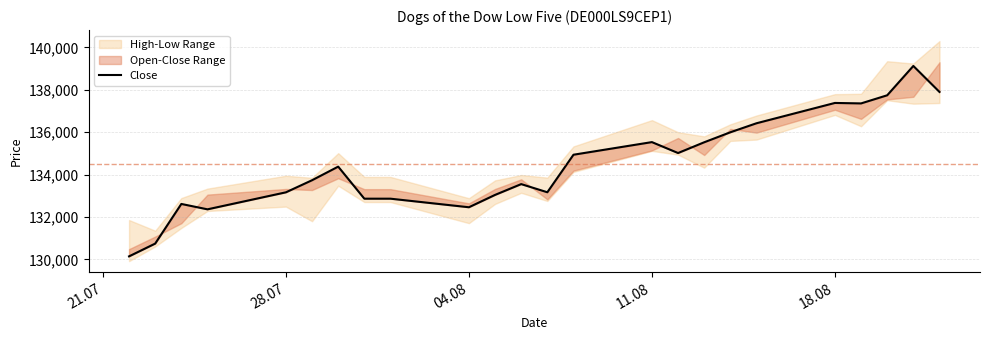

Is it true that the value at 18.08 is 243823?

False